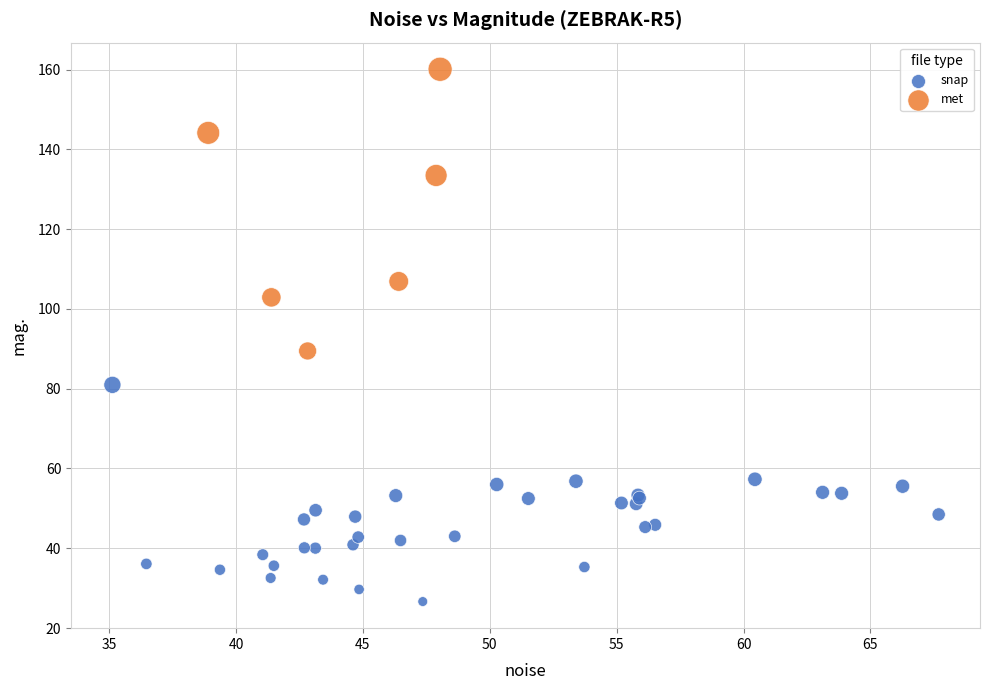

Which series has the widest spread of Y values?

met